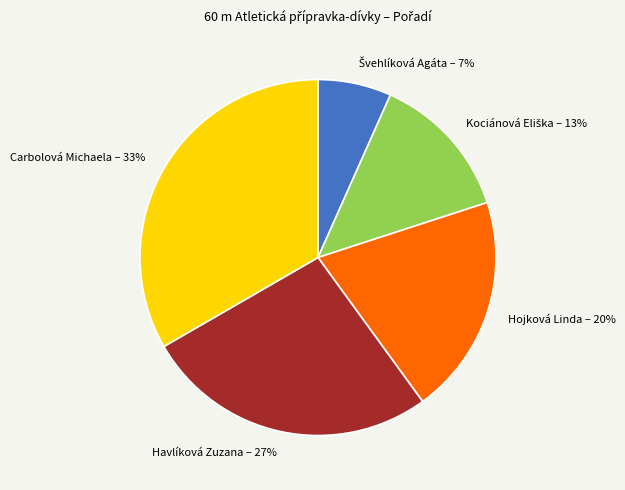

To the nearest percent, what is the combined percentage of Hojková Linda and Carbolová Michaela?

53%